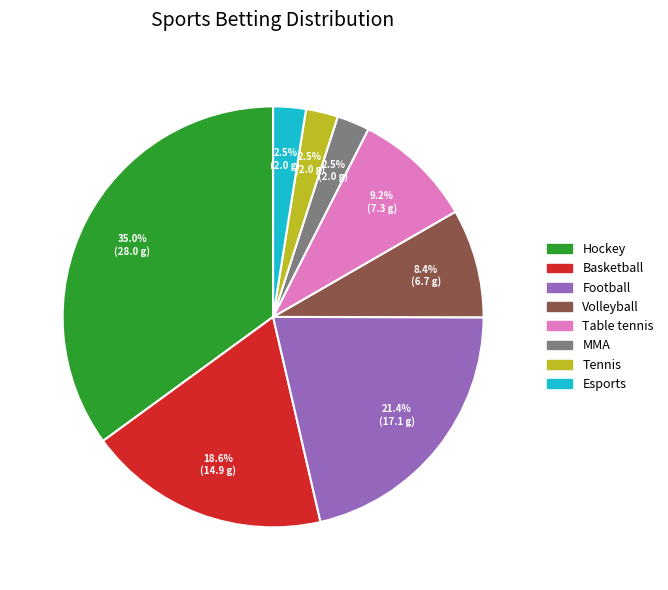

To the nearest percent, what portion does Table tennis represent?

9%